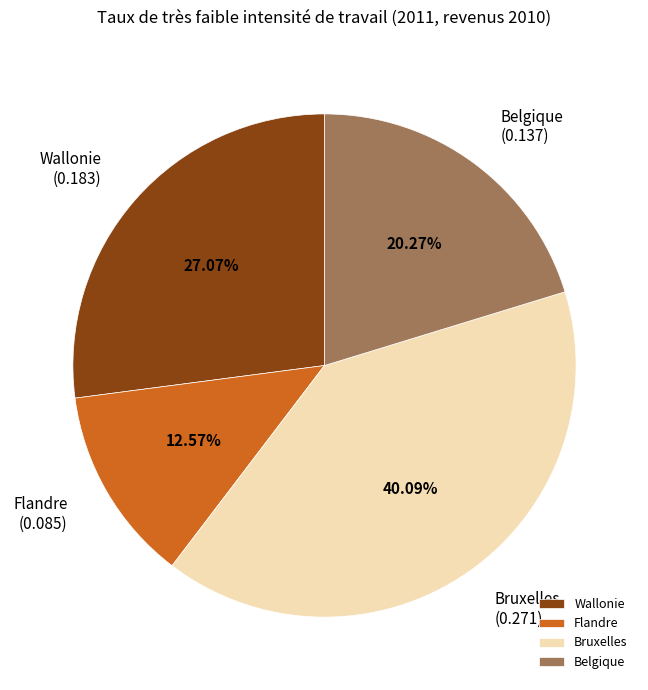

Which slice is the smallest?

Flandre